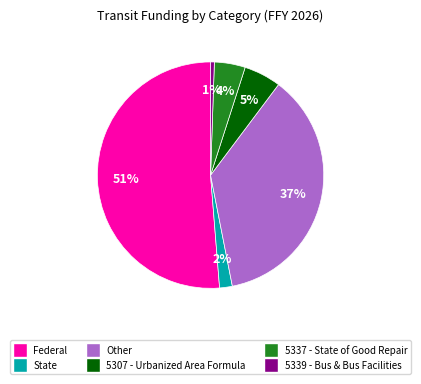

To the nearest percent, what is the average slice percentage?

17%